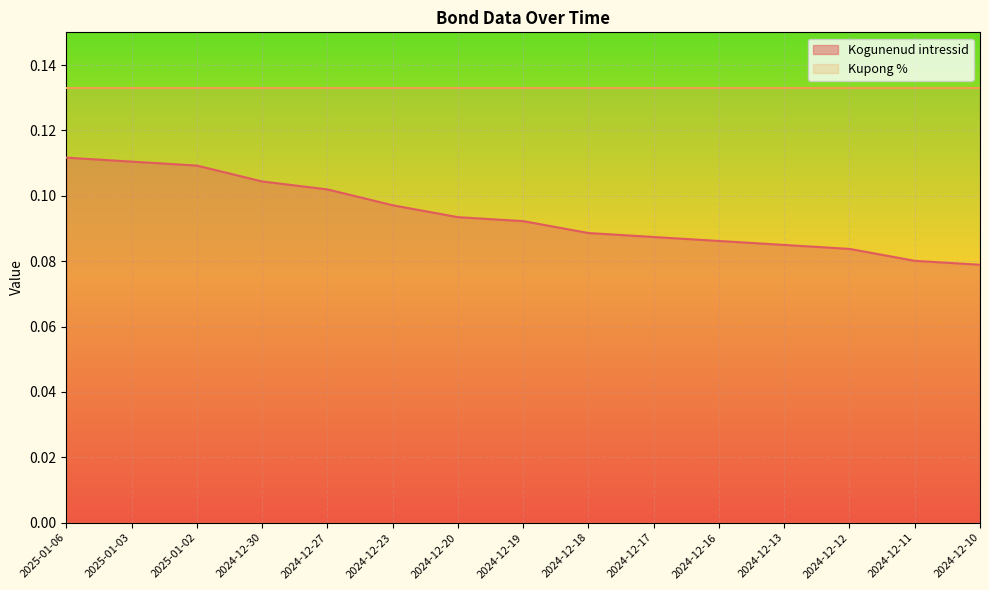

What is the label of the 6th point from the right?

2024-12-17